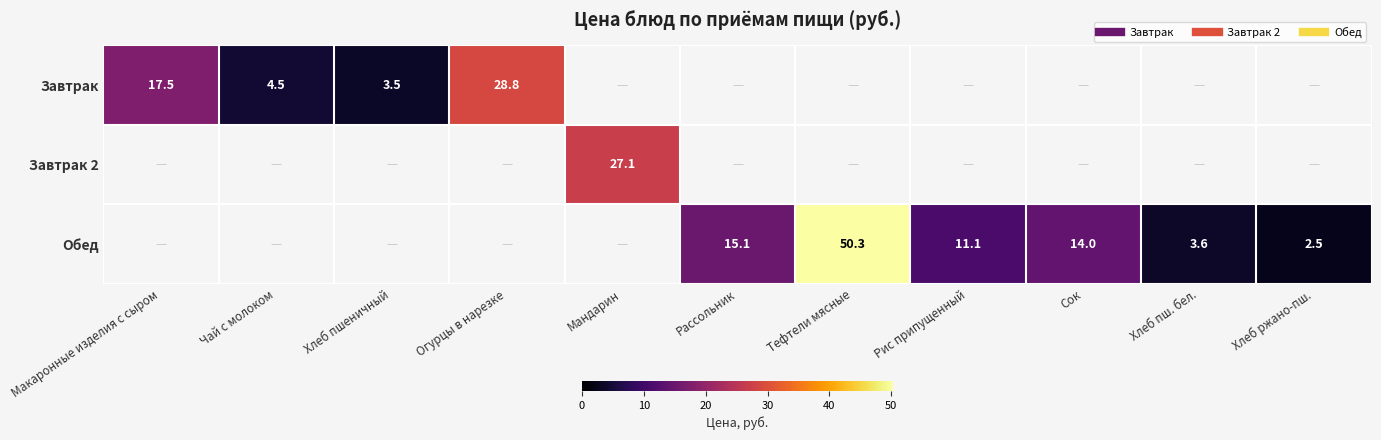

How many values in Завтрак are above zero?

4